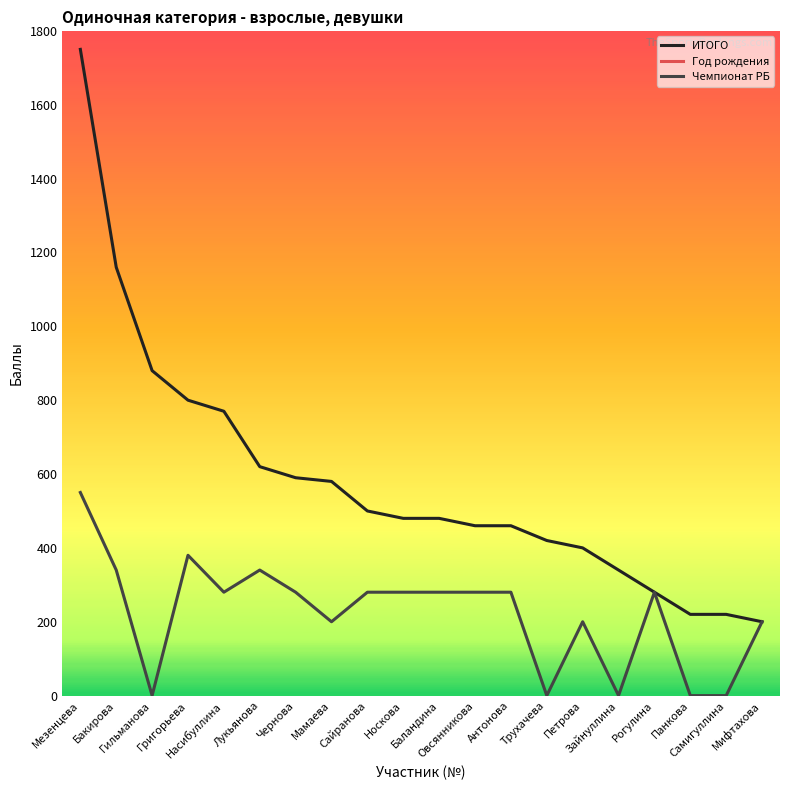

What is the maximum value for Год рождения?

2009